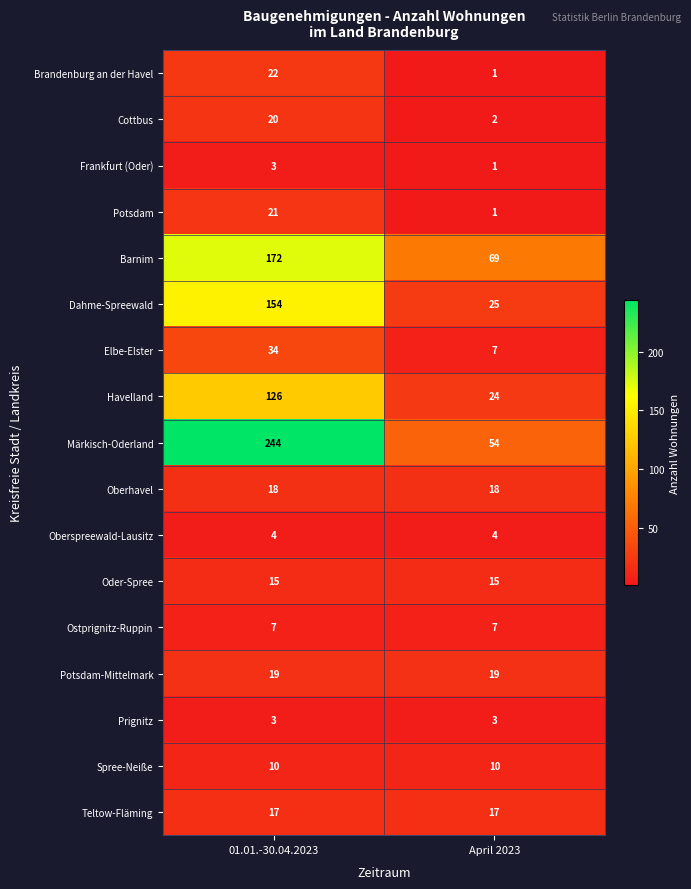

Which series changed the most between 01.01.-30.04.2023 and April 2023?

Märkisch-Oderland